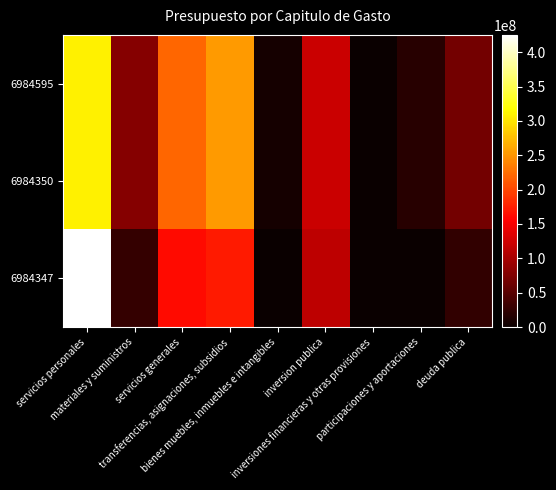

Between servicios personales and bienes muebles, inmuebles e intangibles, which series saw the biggest shift?

6984347